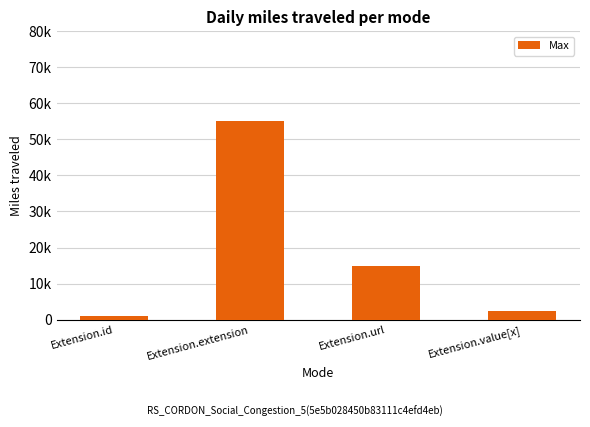

Reading left to right, what are all the values shown in this chart?

1000	55000	15000	2500